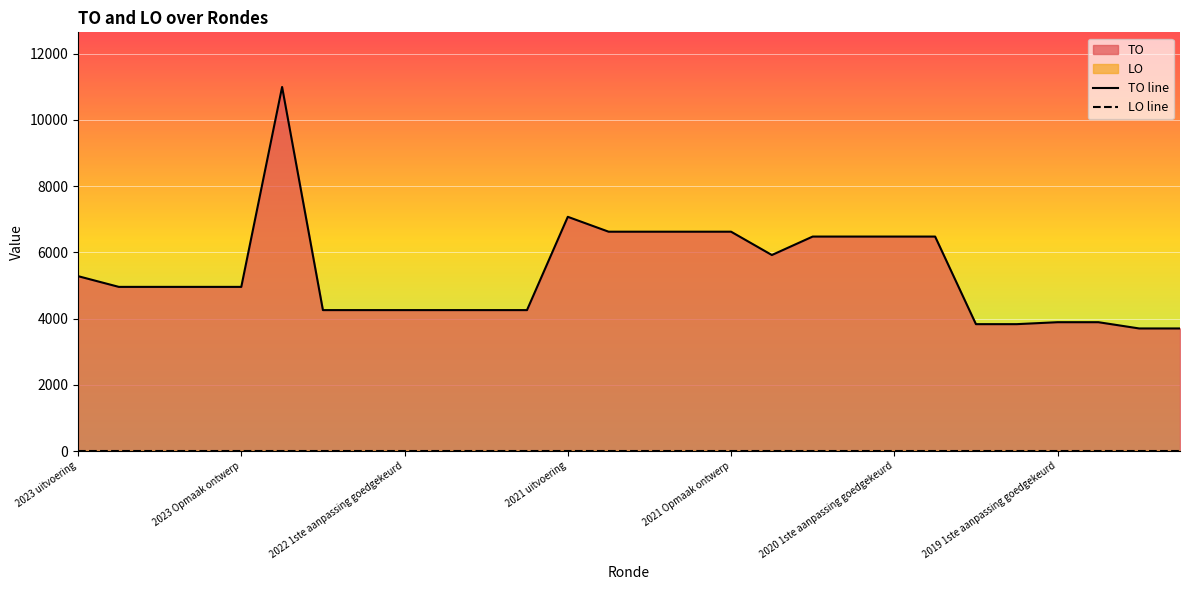

What is the label of the 23rd point from the left?

22